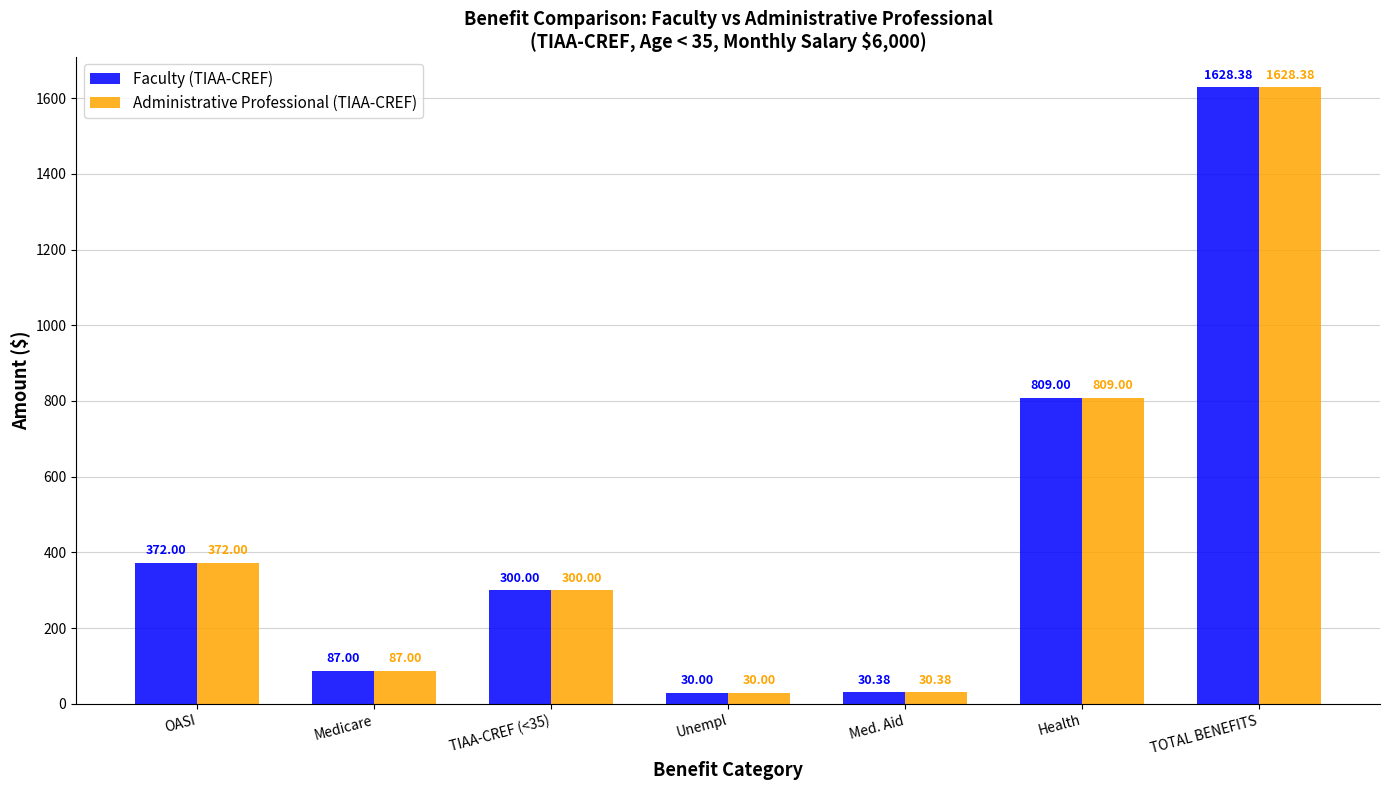

Read the Administrative Professional (TIAA-CREF) value at TIAA-CREF (<35).

300.0